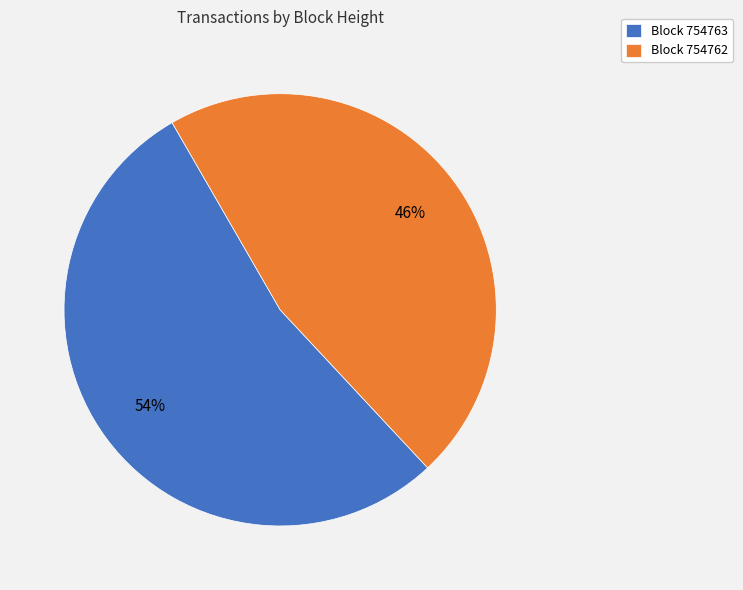

How many segments does this pie chart have?

2